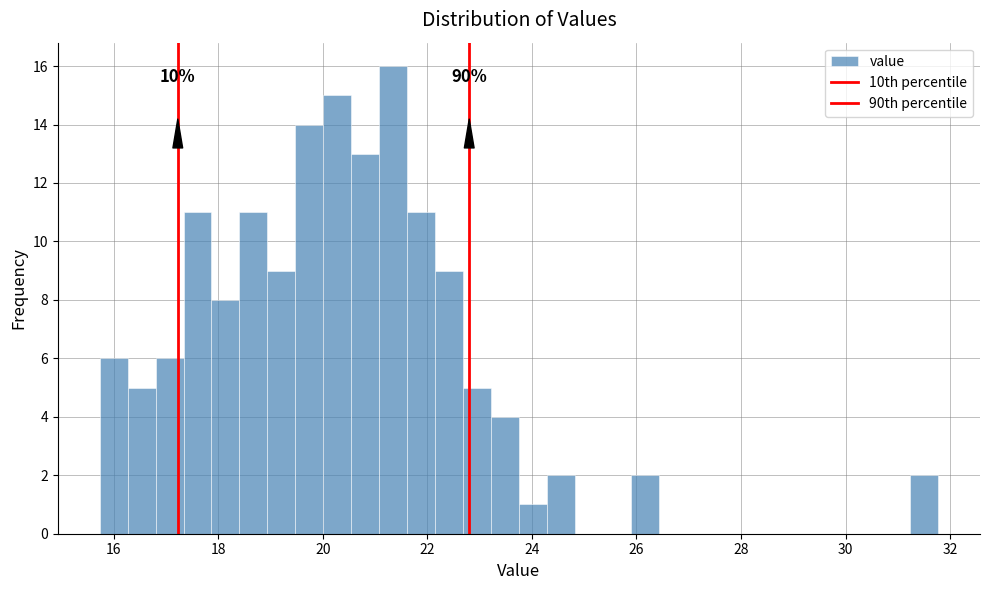

Read against the x-axis, roughly where is the centre of the tallest bar?

21.4